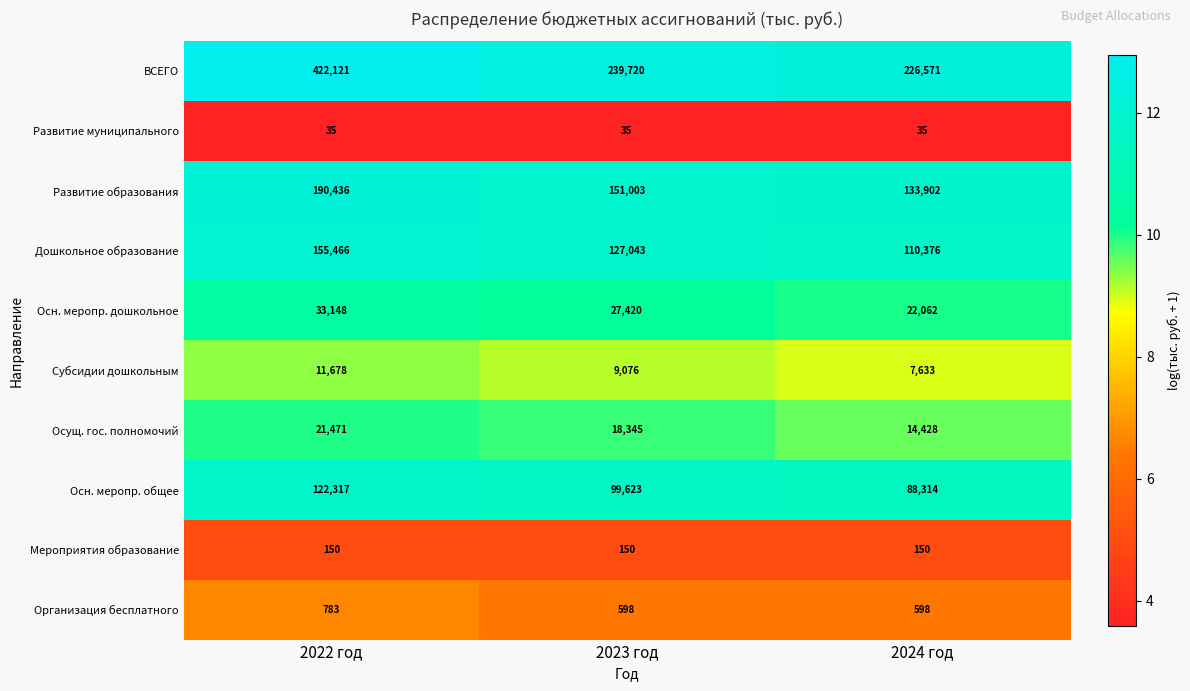

The Мероприятия образование series shows 150 at 2022 год. True or false?

True